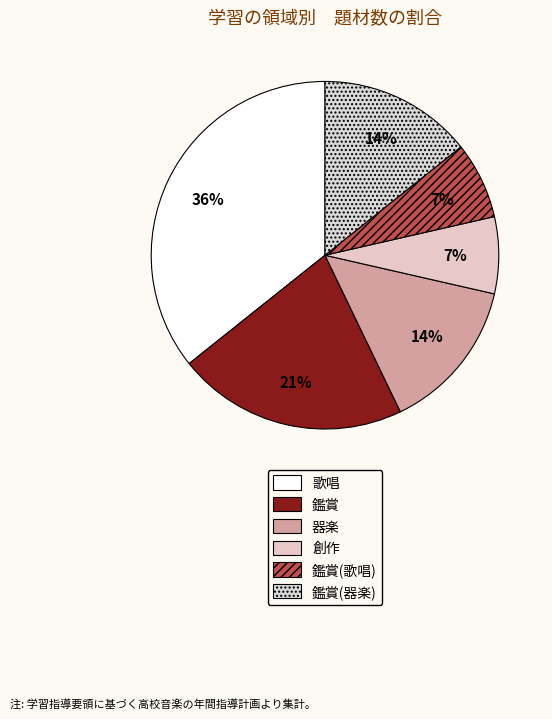

Rank the categories by value from highest to lowest.

歌唱, 鑑賞, 器楽, 鑑賞(器楽), 創作, 鑑賞(歌唱)